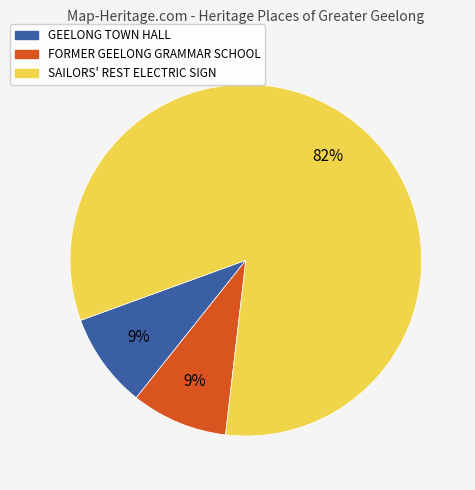

Combined, do GEELONG TOWN HALL and FORMER GEELONG GRAMMAR SCHOOL account for over 50%?

No